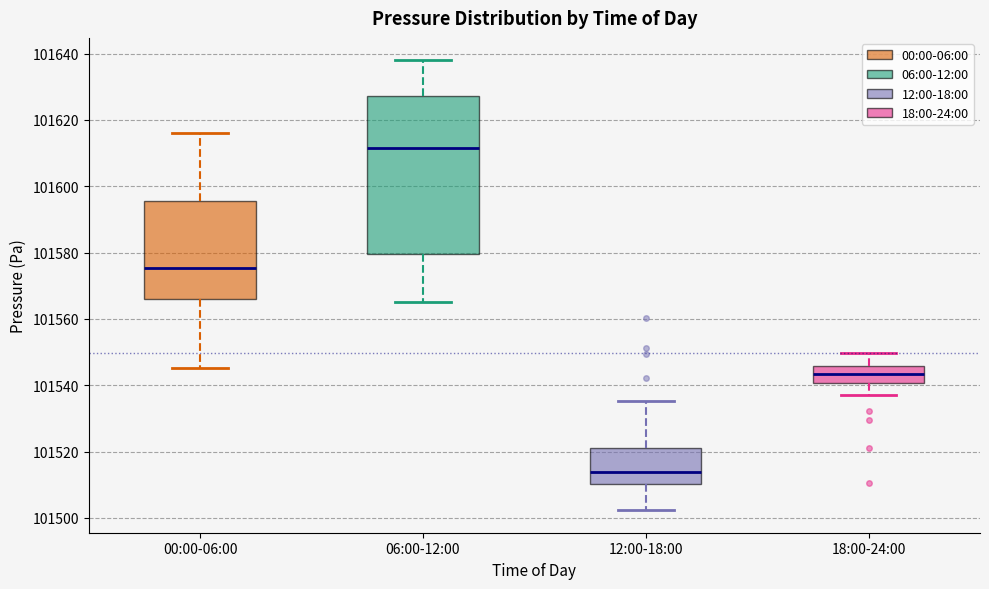

Where is the upper edge of the box for 18:00-24:00 on the y-axis? The values are not printed on the chart, so give them approximately, as read against the axis.

101546